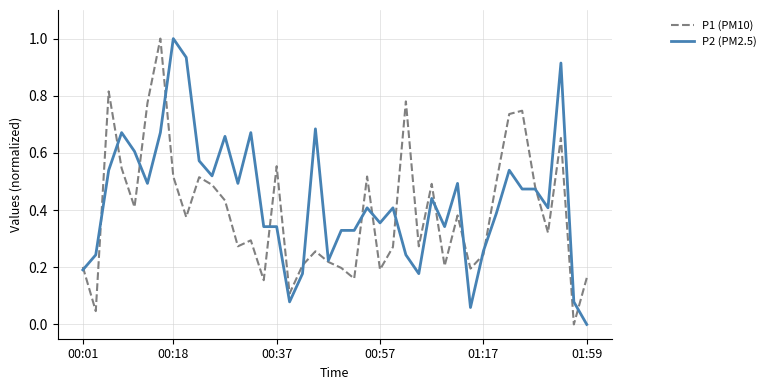

How many interior local valleys does the P1 (PM10) series have?

13